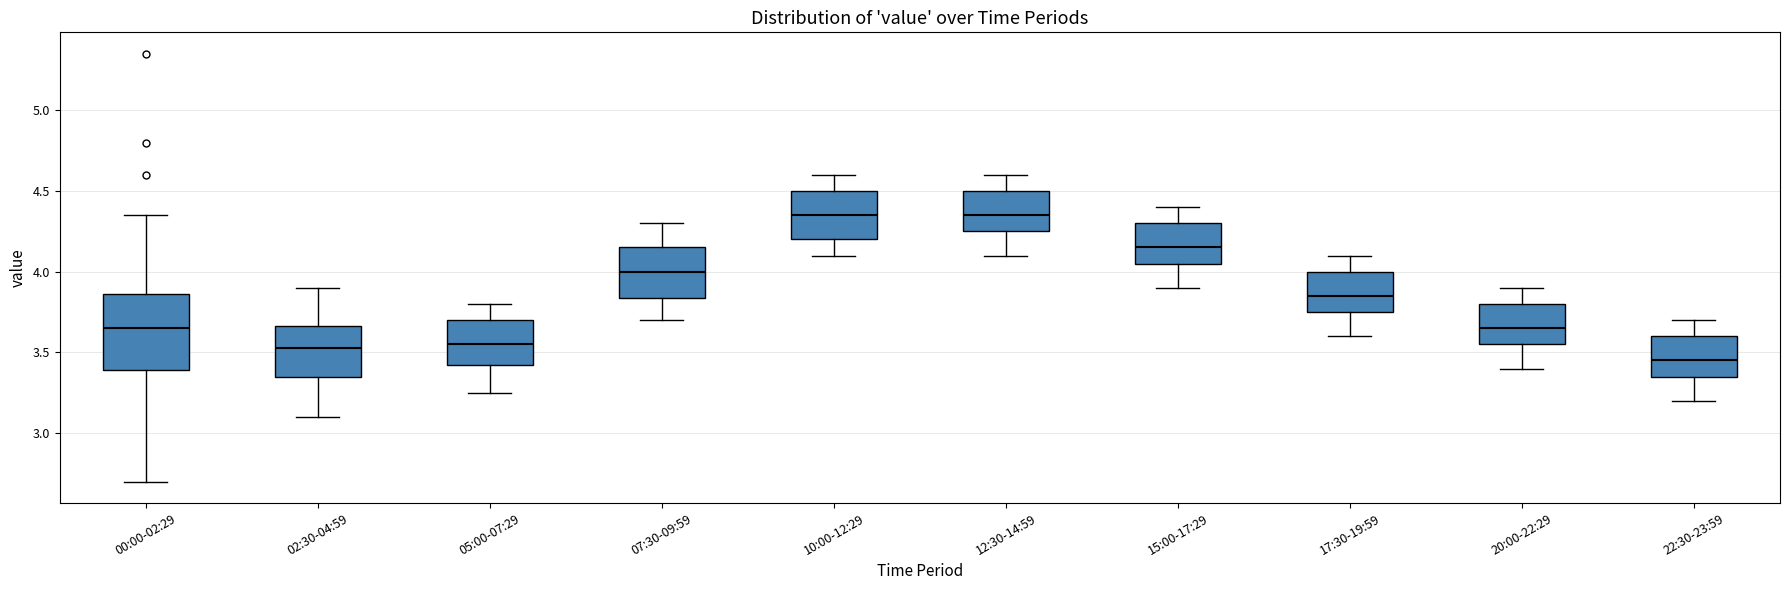

Which box is the tallest, from its lower edge to its upper edge?

00:00-02:29